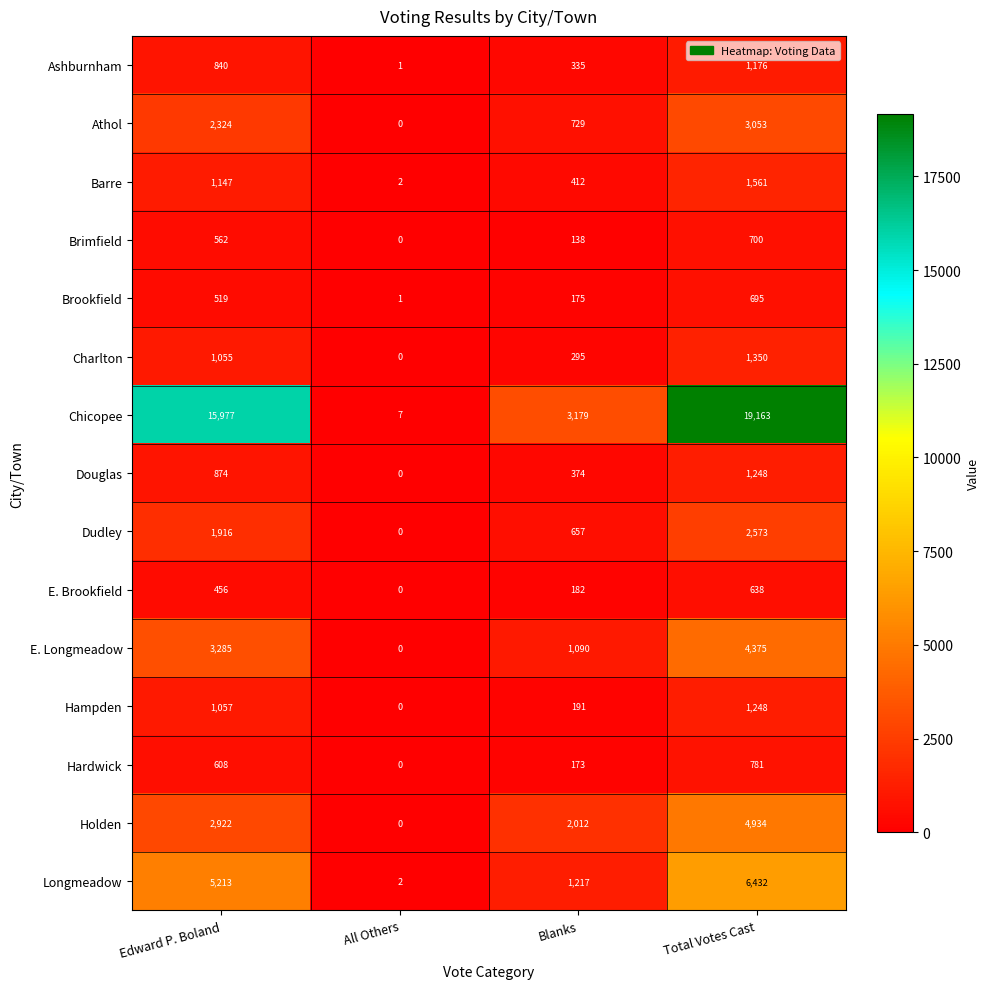

Count the Longmeadow values in the range 1217 to 6432.

3